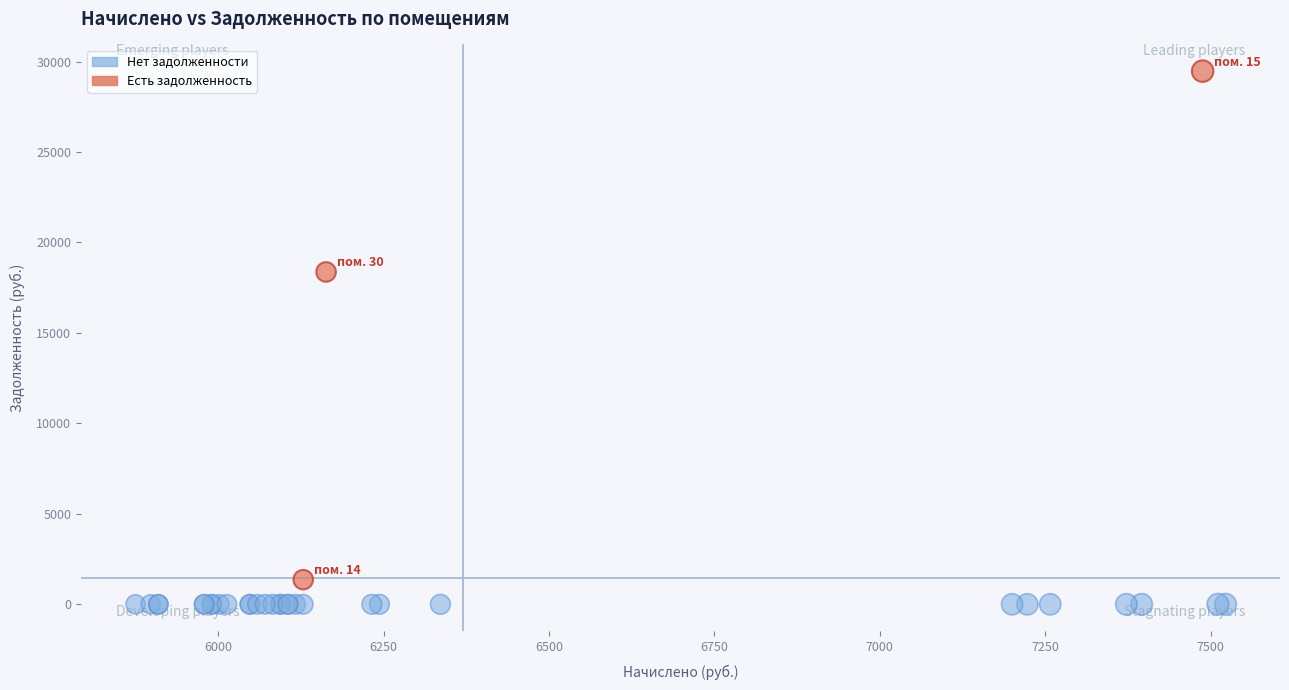

Which series reaches the minimum Y coordinate?

Нет задолженности